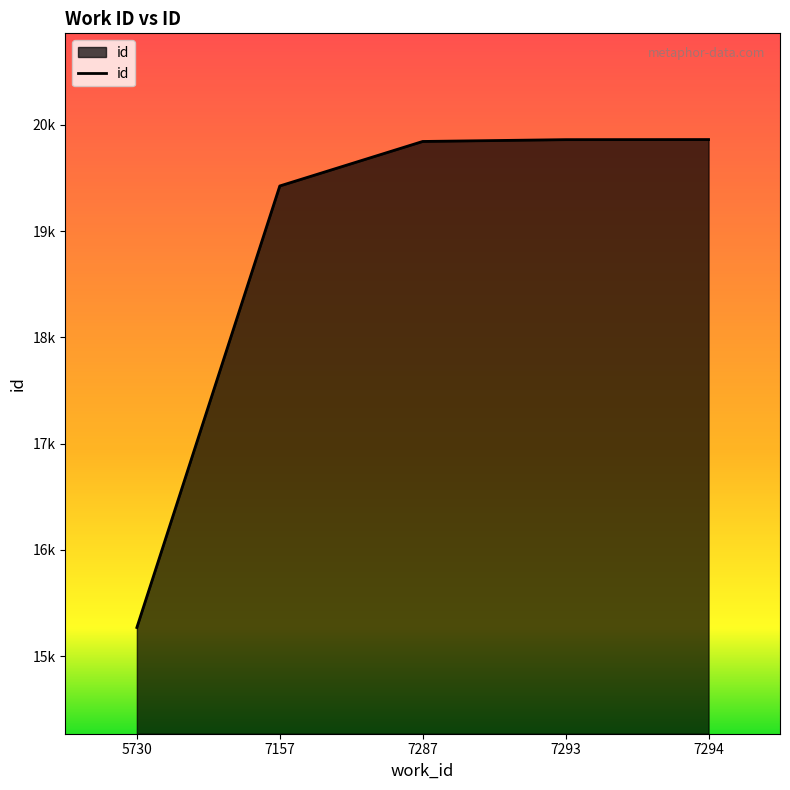

What is the average value?

18853